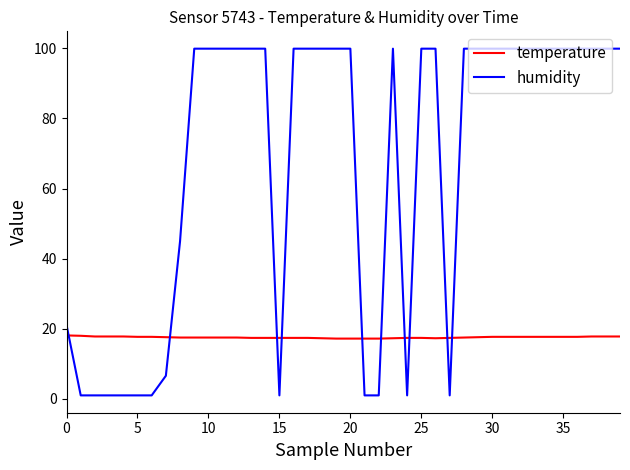

How many categories are shown in the chart?

40